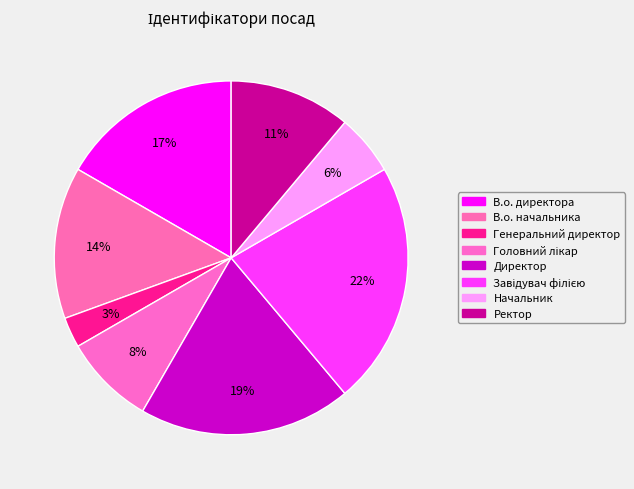

Do Директор and Головний лікар together represent more than half of the pie?

No